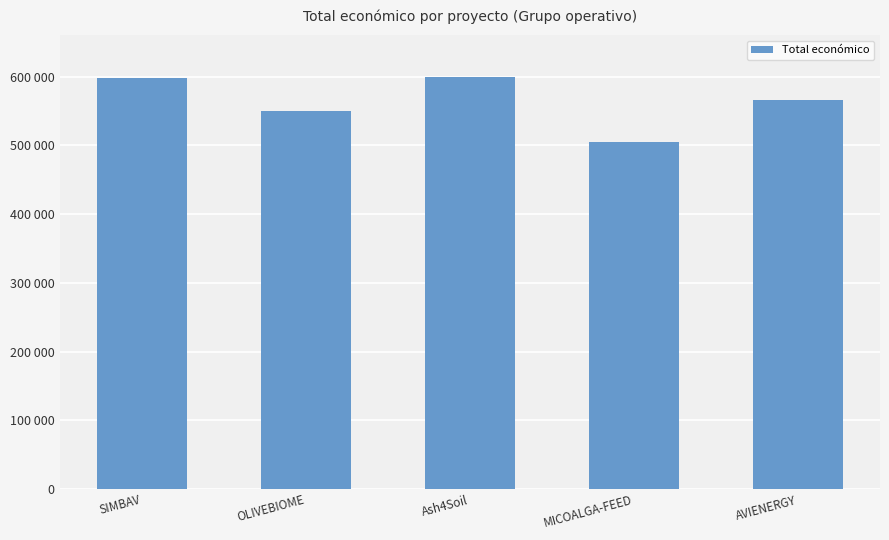

Which category has the highest value across all series?

Ash4Soil